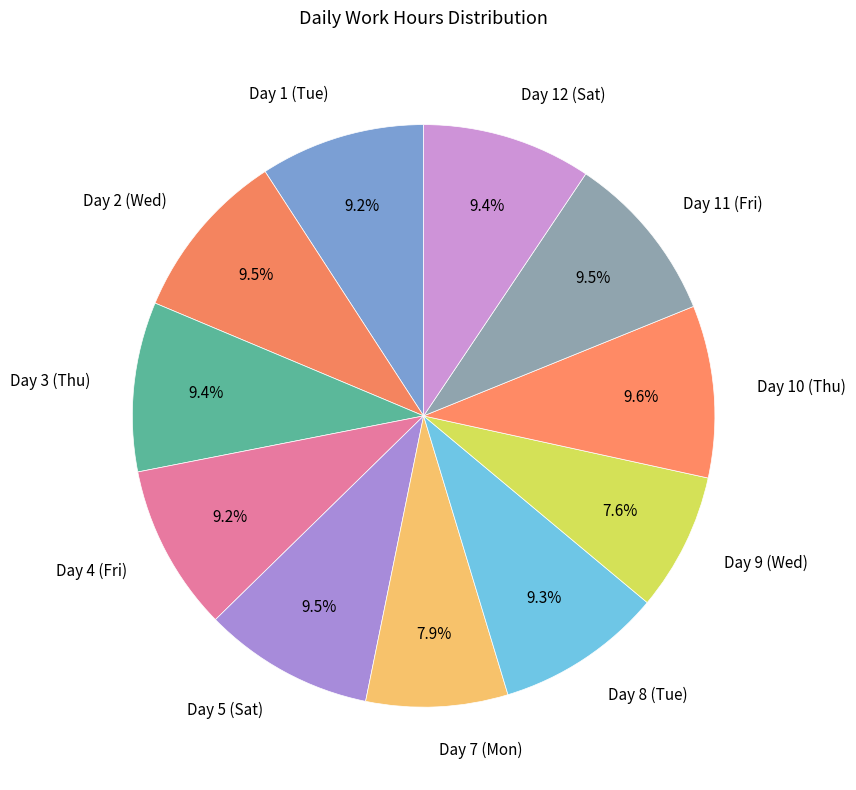

To the nearest percent, what is the average slice percentage?

9%